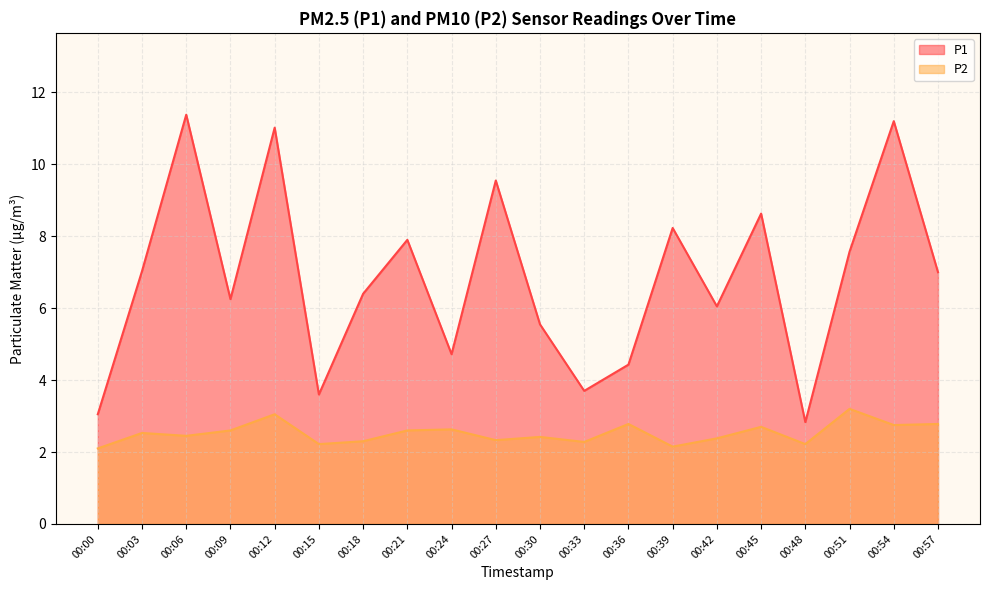

True or false: P1 has a value of 13.5 at 00:27.

False